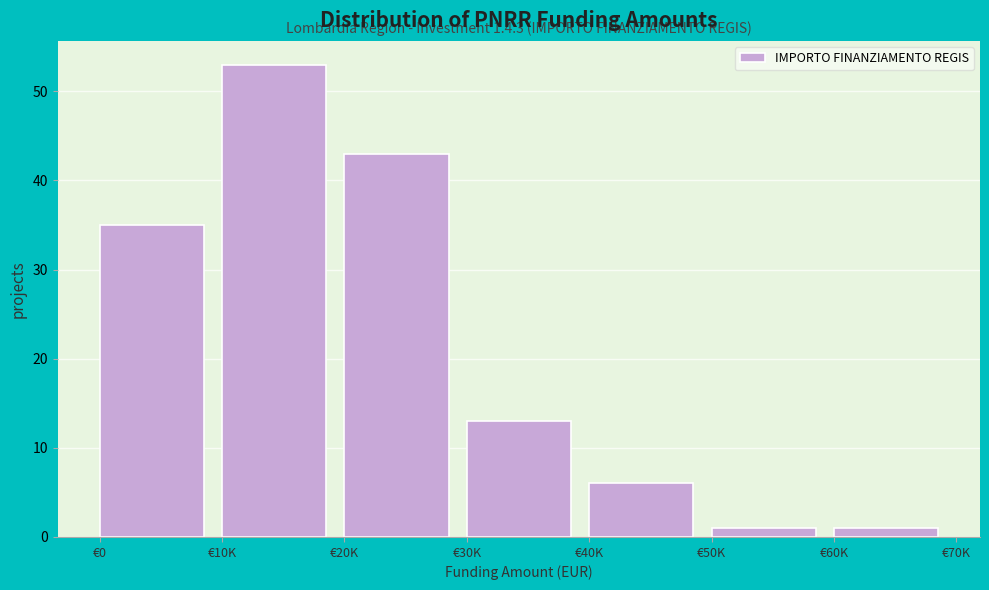

Reading left to right, extract all data points from this chart.

€0=35	€10K=53	€20K=43	€30K=13	€40K=6	€50K=1	€60K=1